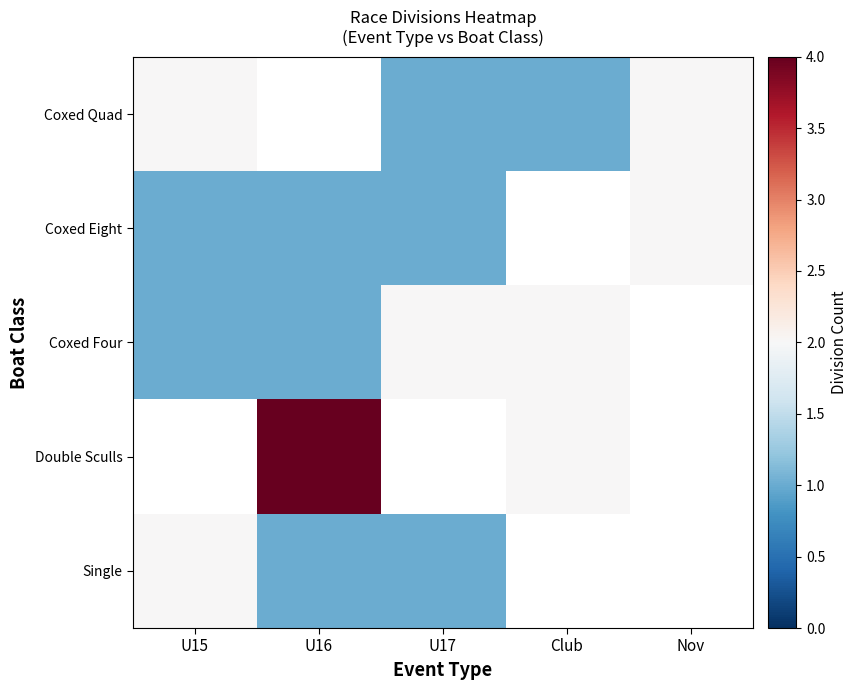

List the labels in order of Coxed Eight value, smallest first.

U15, U16, U17, Club, Nov